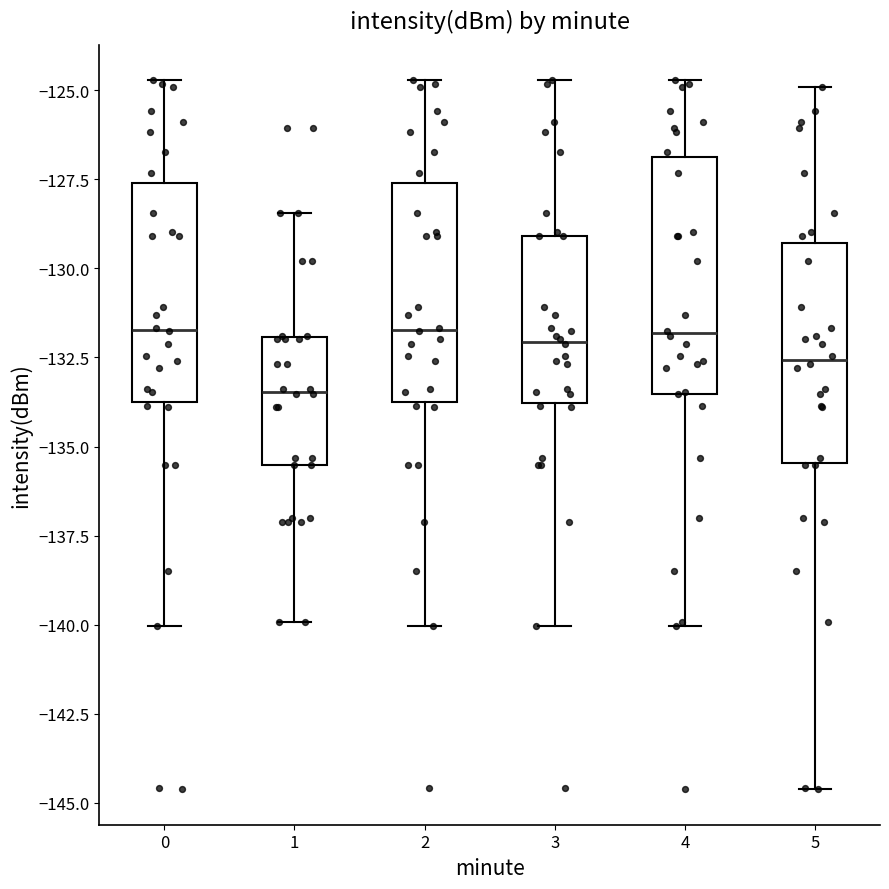

Which box has the lowest median line?

1